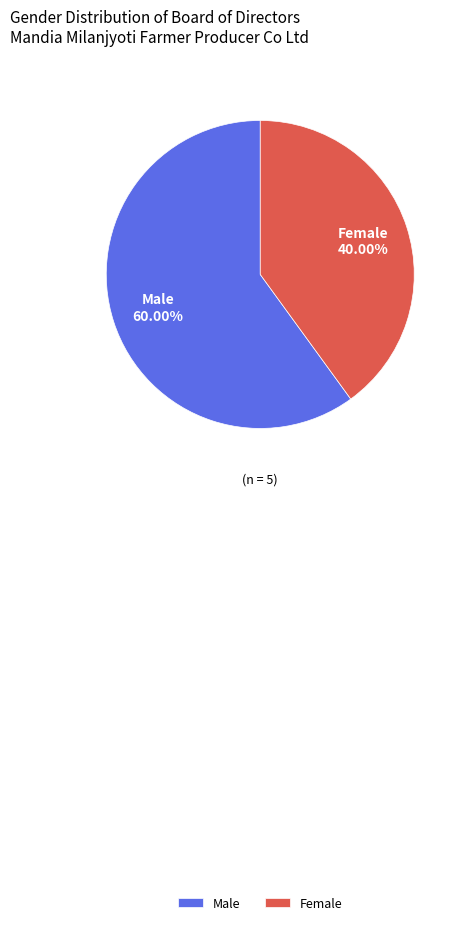

What is the total percentage of Male and Female?

100.0%